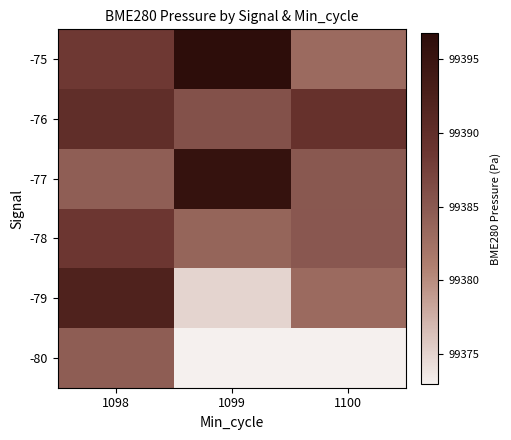

At 1098, list the series in order from smallest to largest.

-77, -80, -75, -78, -76, -79